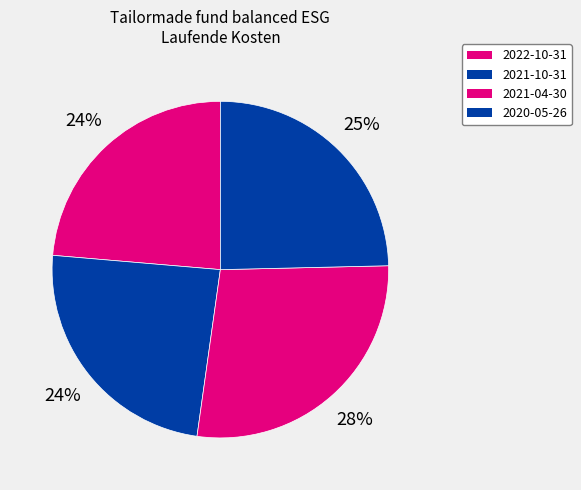

Is it true that 2020-05-26 is 25% of the pie?

True